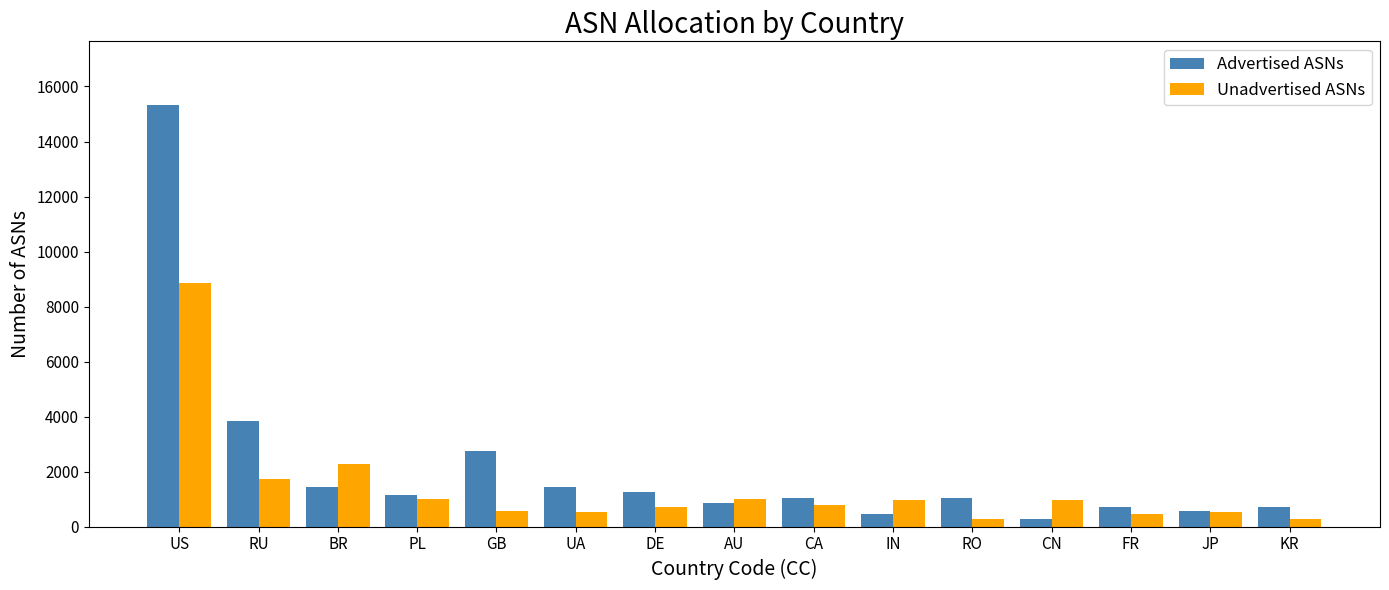

List the series in order of their peak value, highest first.

Advertised ASNs, Unadvertised ASNs